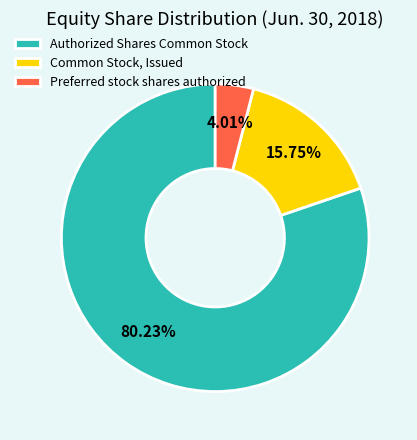

To the nearest percent, what portion does Authorized Shares Common Stock represent?

80%